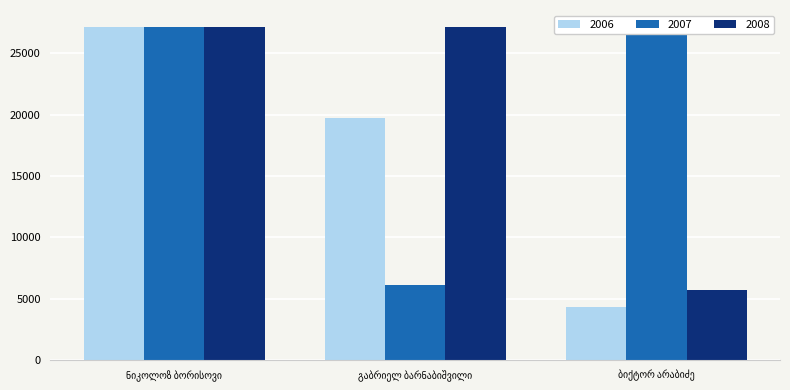

What is the average value of the 2007 series?

20153